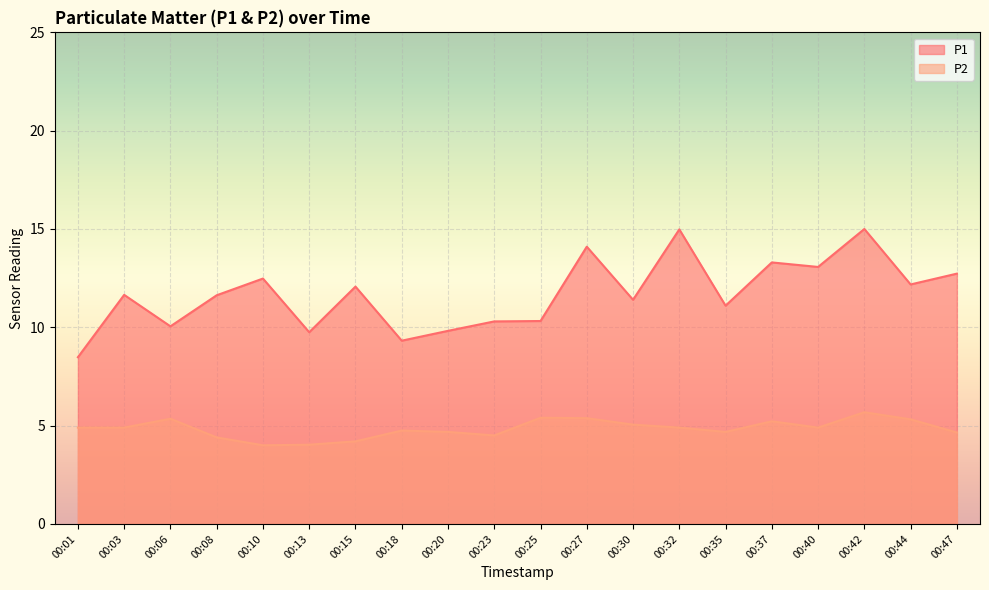

What is the difference between the P1 values at 00:44 and 00:32?

2.8